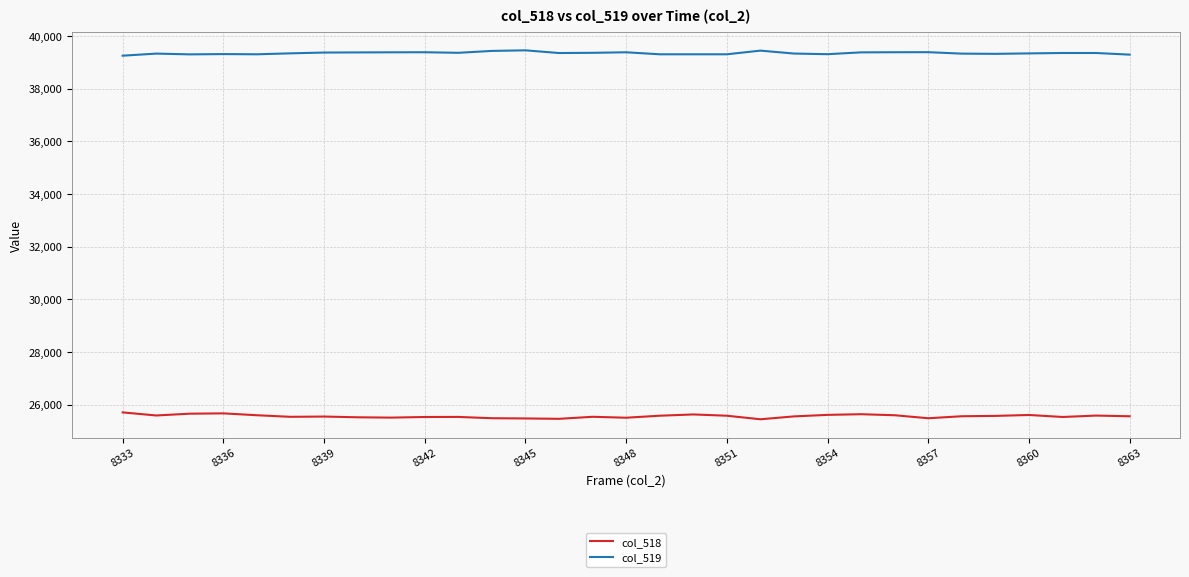

What is the minimum value for col_519?

39247